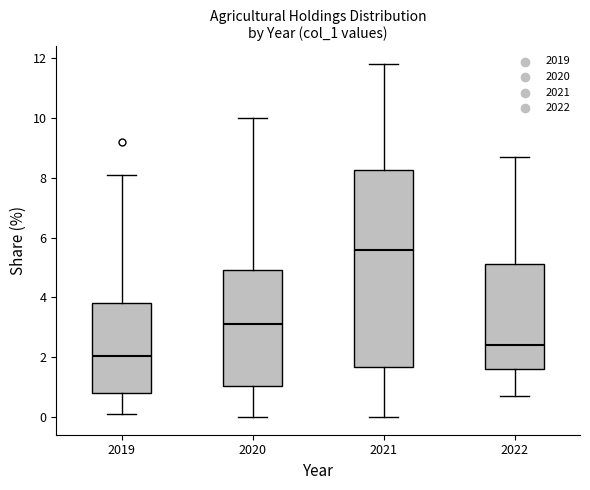

Reading left to right, transcribe this box plot: for each box, give where its median line is, the range the box spans, and where its two whiskers end, as read against the y-axis. The values are not printed on the chart, so give them approximately, as read against the axis.

2019: median 2.0, box 0.8 to 3.8, whiskers 0.2 to 8.2
2020: median 3.2, box 1.0 to 5.0, whiskers 0.0 to 10.0
2021: median 5.6, box 1.6 to 8.2, whiskers 0.0 to 11.8
2022: median 2.4, box 1.6 to 5.2, whiskers 0.8 to 8.8